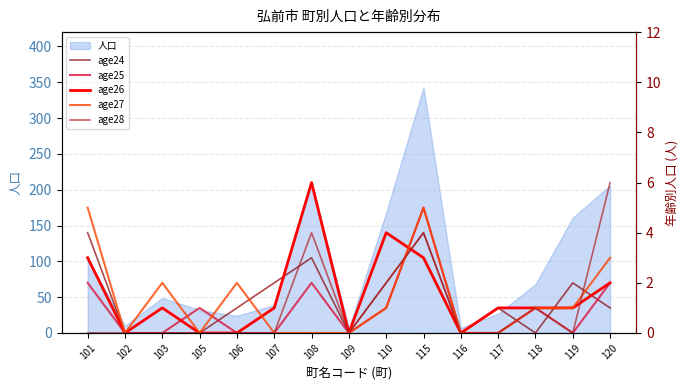

Which series has the largest total across all categories?

age26